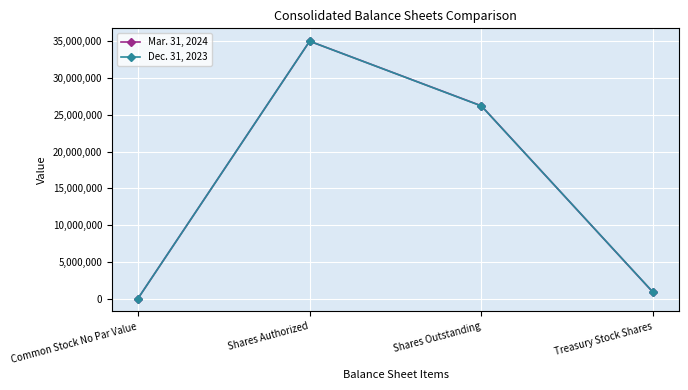

What is the sum of the Dec. 31, 2023 values at Common Stock No Par Value and Treasury Stock Shares?

854798